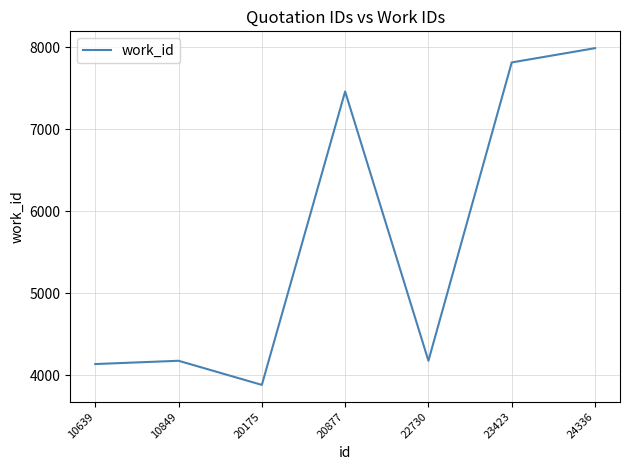

Reading left to right, what are all the values shown in this chart?

10639=4138	10849=4178	20175=3884	20877=7460	22730=4178	23423=7814	24336=7988